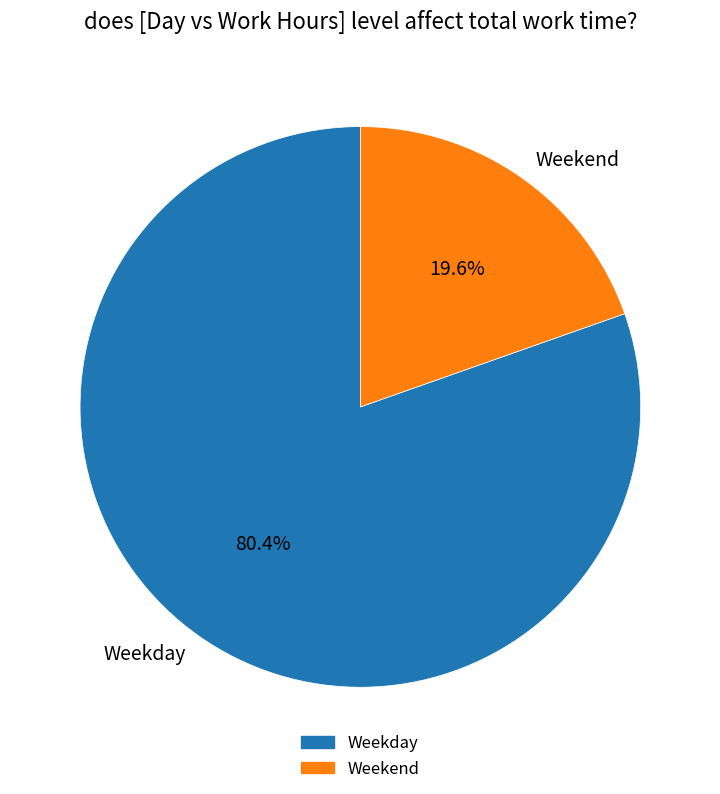

Does Weekend account for over 50% of the chart?

No